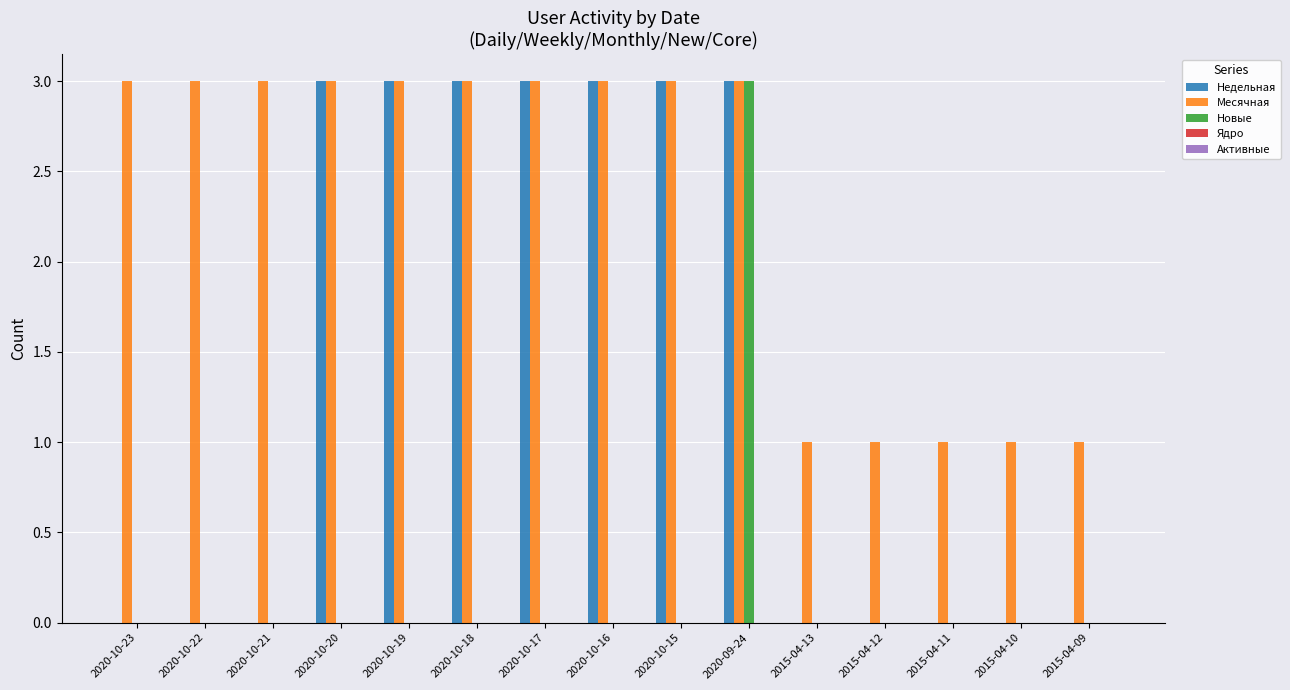

What is the greatest value displayed?

3